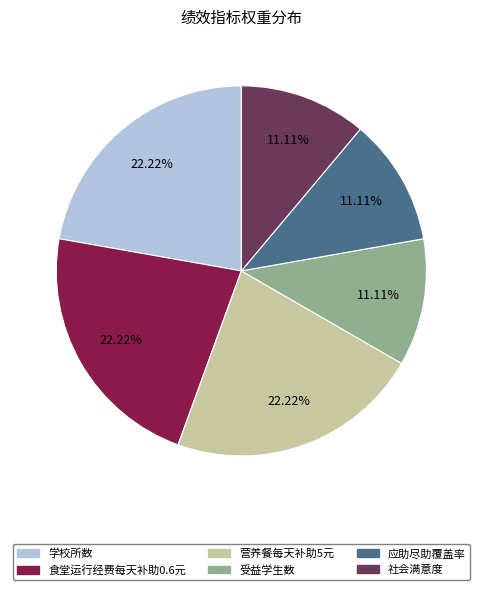

Is there a majority slice in this chart?

No